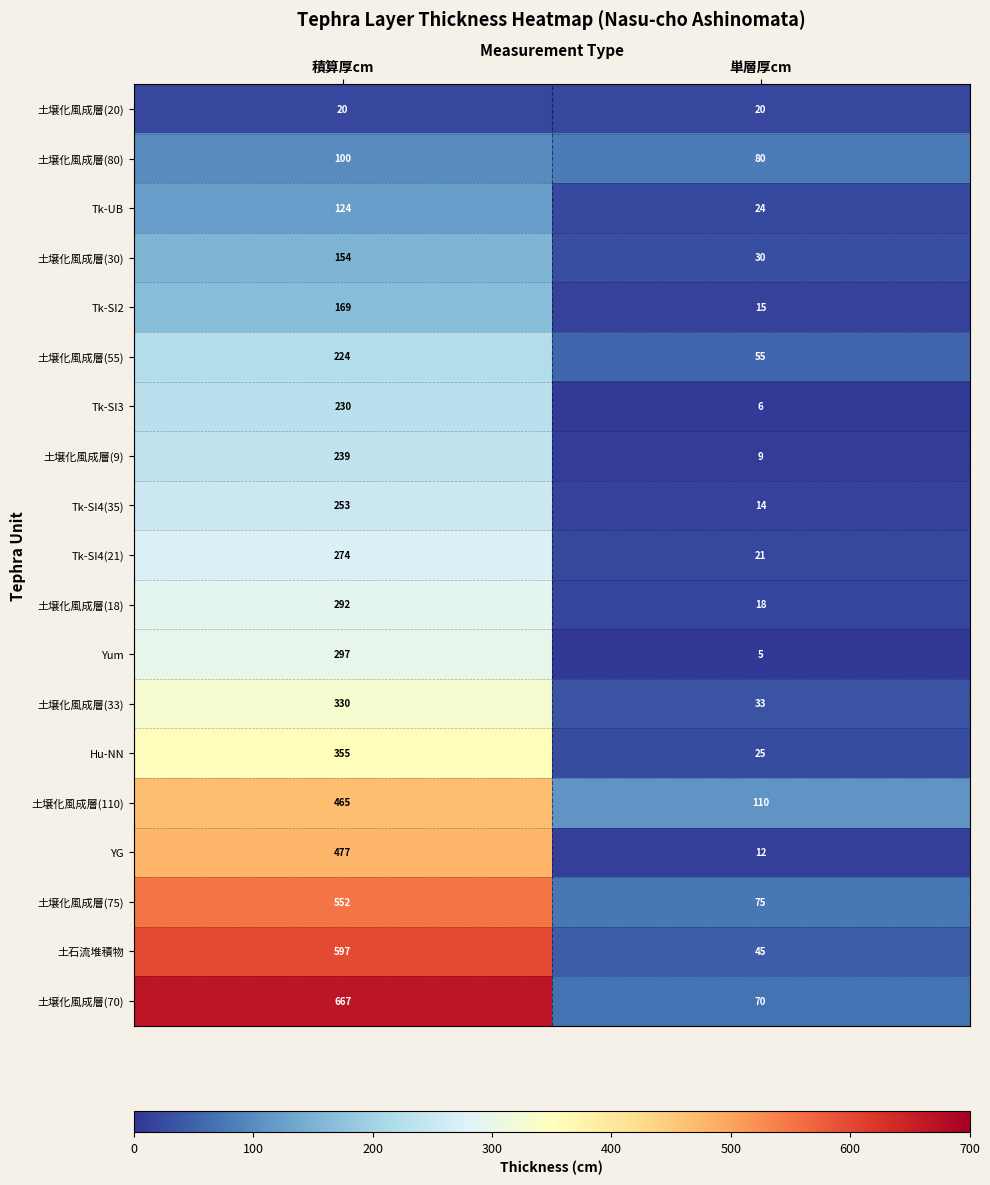

What is the sum of the 土壌化風成層(30) values at 積算厚cm and 単層厚cm?

184